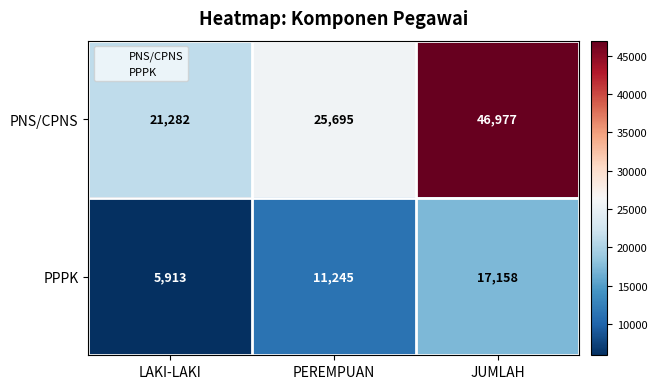

The value of PPPK at PEREMPUAN is 15245. True or false?

False